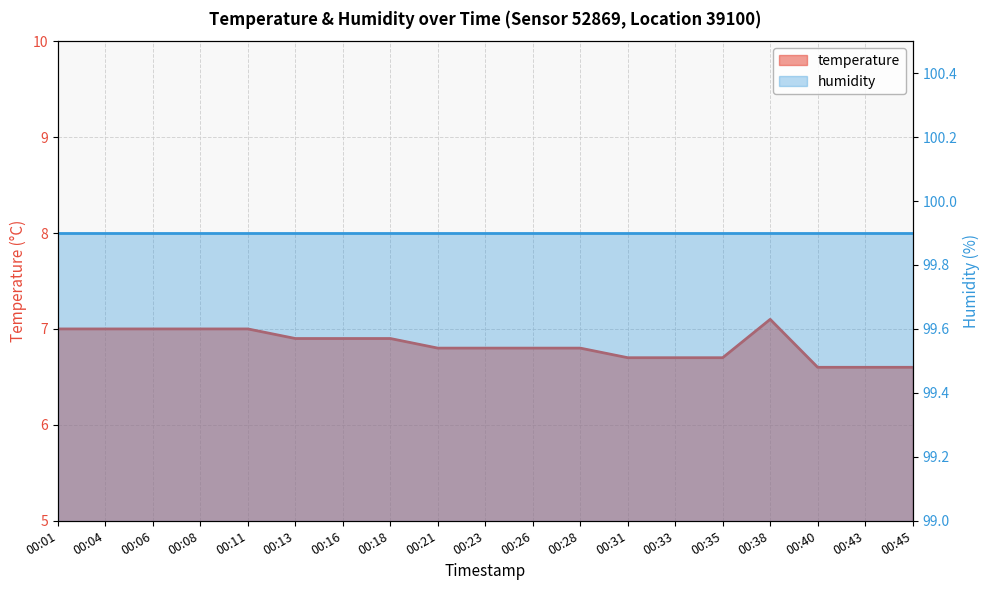

What is the value of the 4th point from the left?

7.0